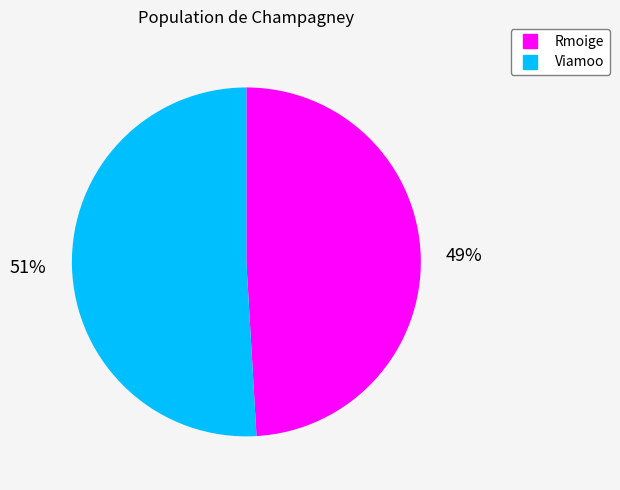

Combined, do Viamoo and Rmoige account for over 50%?

Yes